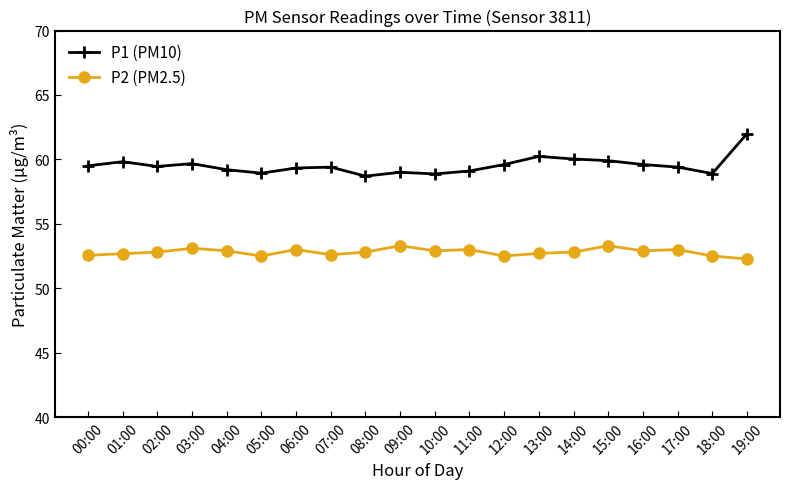

The P1 (PM10) series shows 60.2 at 13:00. True or false?

True